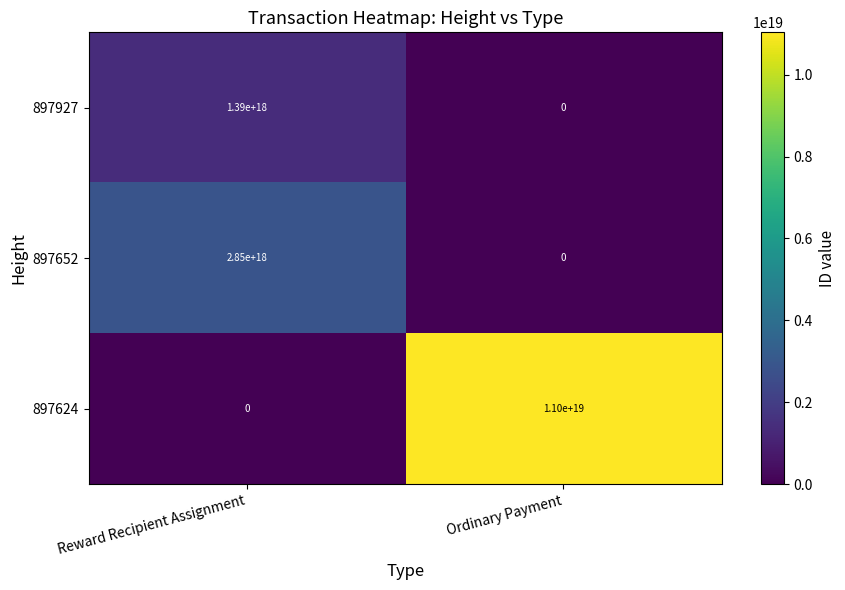

True or false: 897927 has a value of 1390000000000000000 at Reward Recipient Assignment.

True